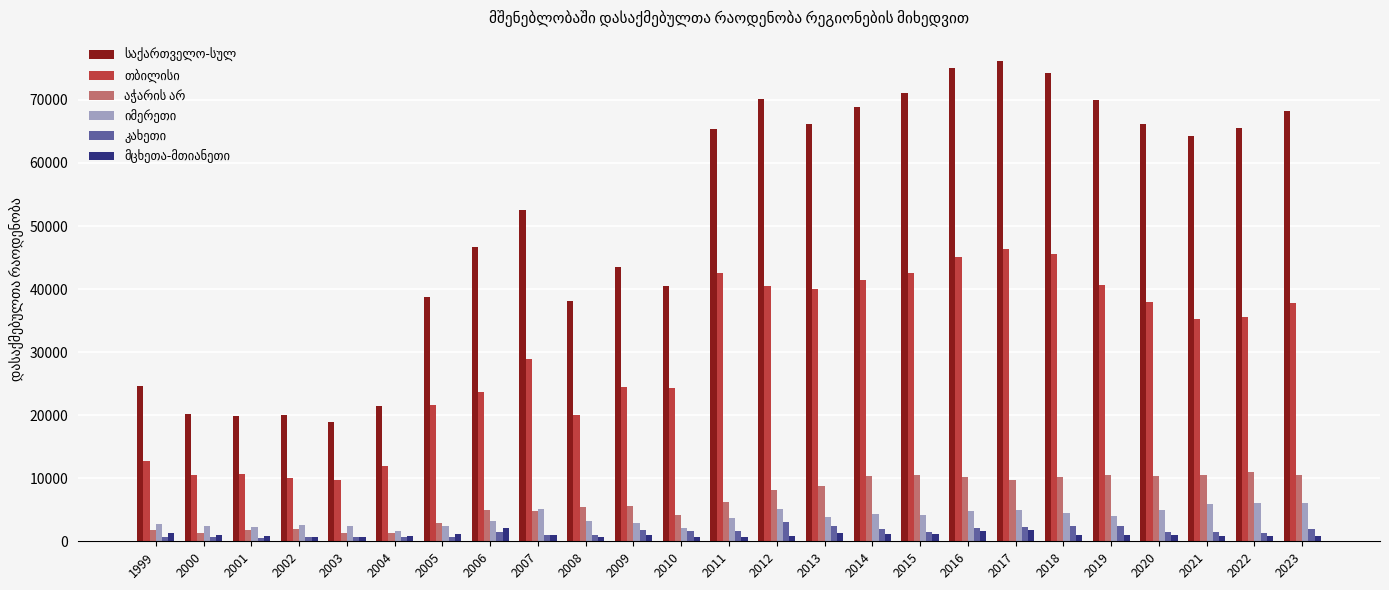

What is the difference between the highest and lowest values at 2020?

65197